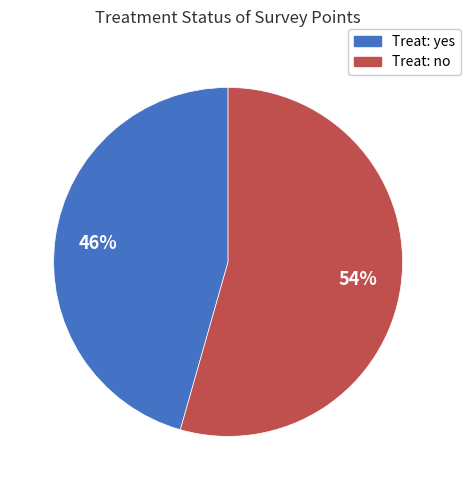

Count the number of slices in the pie.

2